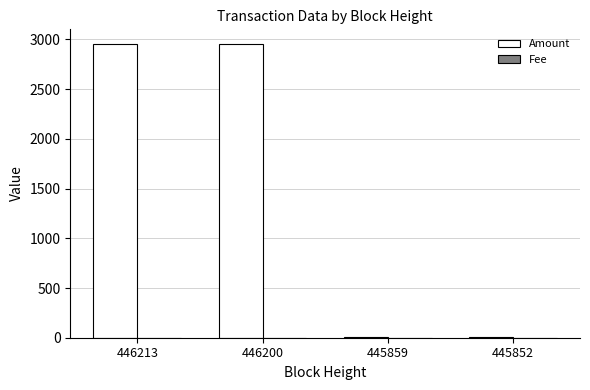

Which series changed the most between 446213 and 445852?

Amount